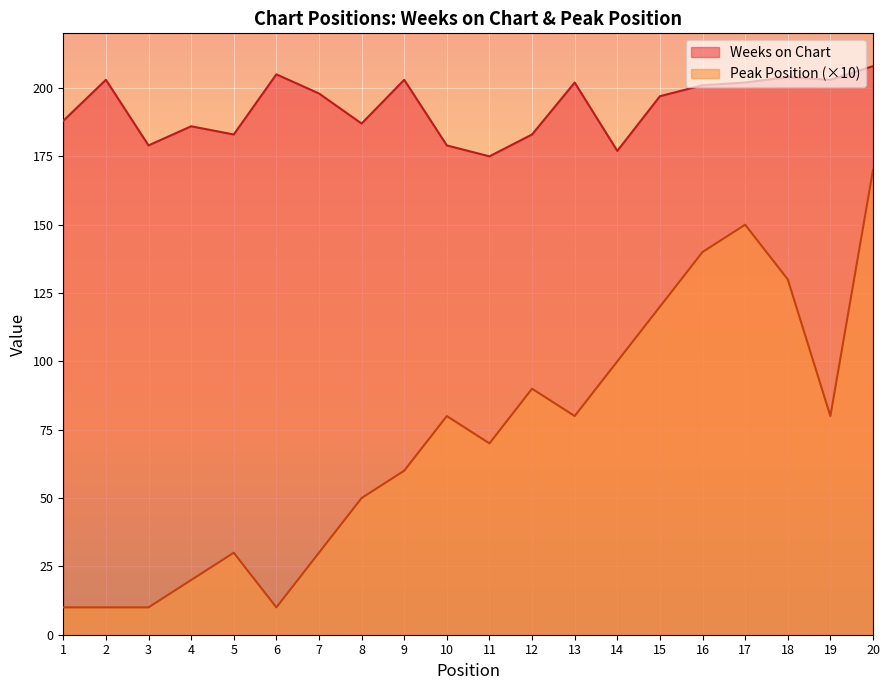

What is the minimum value for Weeks on Chart?

175